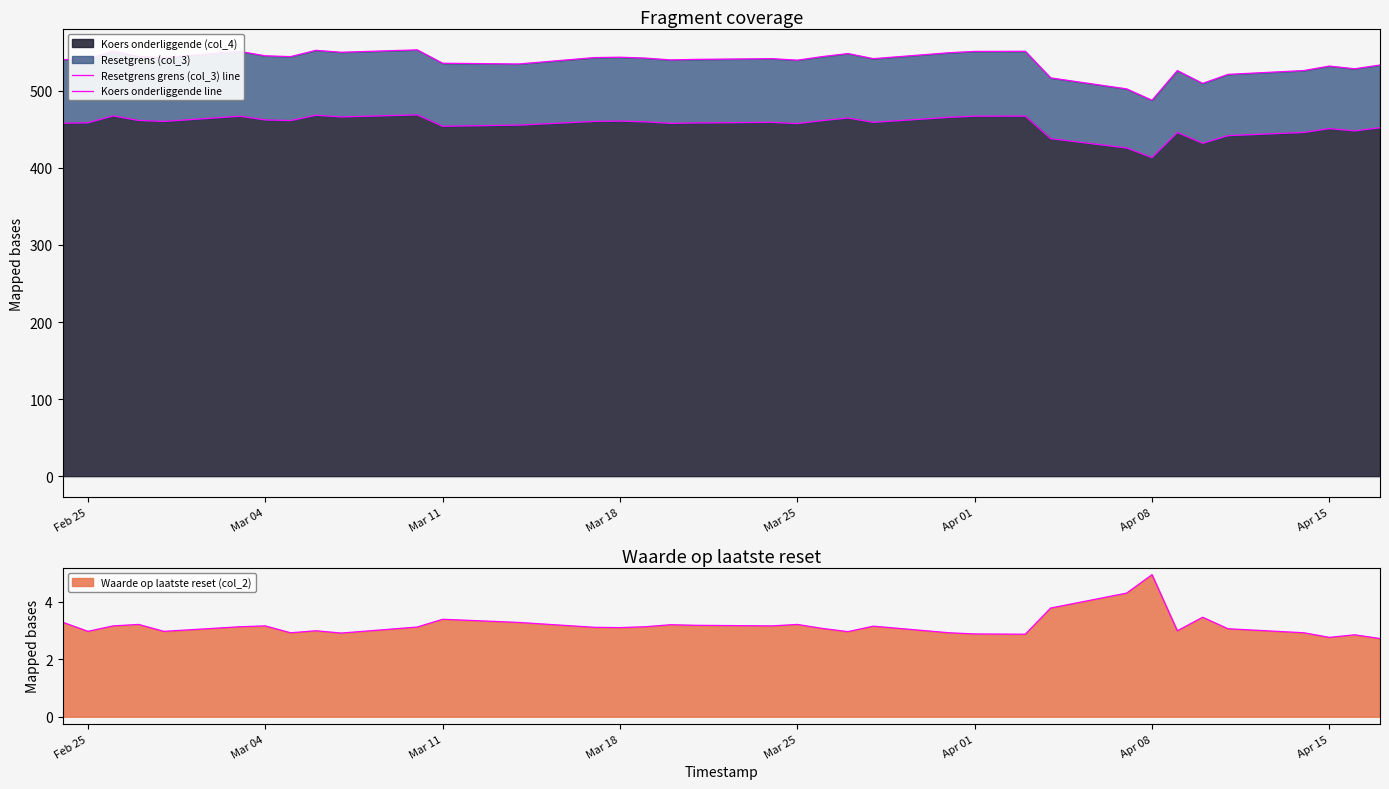

The Koers onderliggende (col_4) series shows 698.0 at Apr 15. True or false?

False